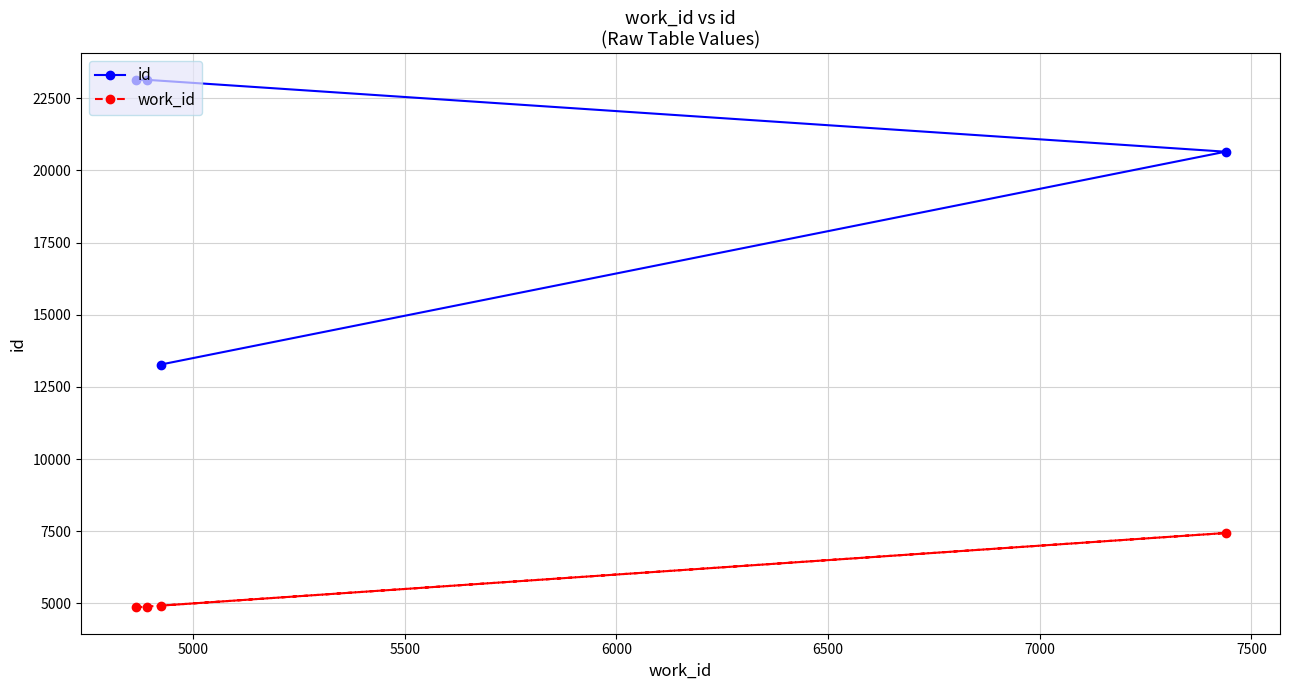

What is the difference between the second highest and second lowest values in the id series?

2489